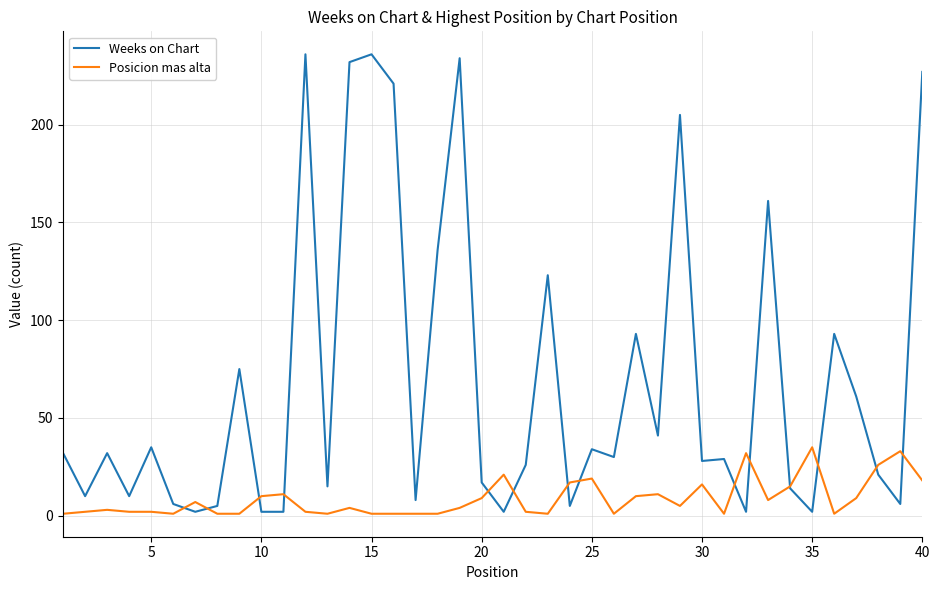

How many times do Posicion mas alta and Weeks on Chart cross each other?

14